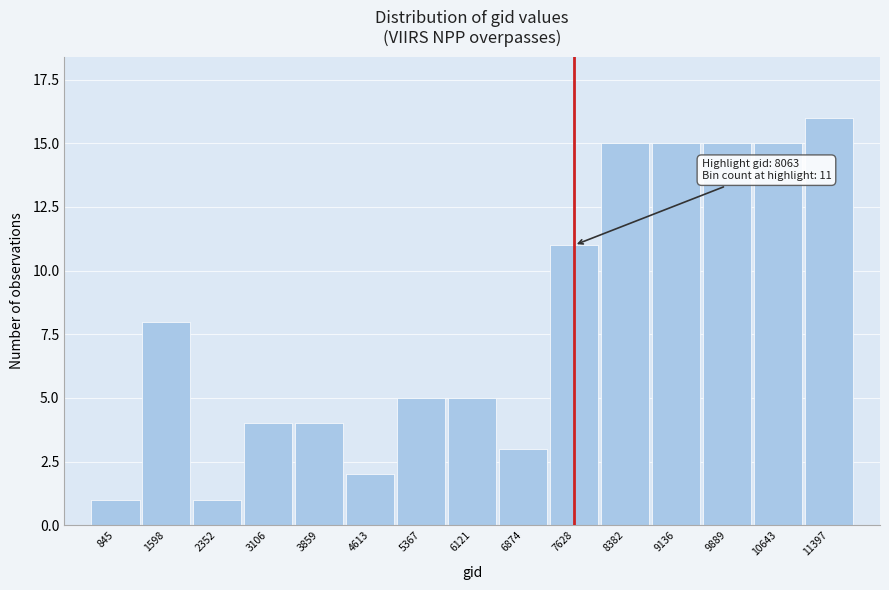

Reading left to right, transcribe all the data shown in this chart.

1	8	1	4	4	2	5	5	3	11	15	15	15	15	16